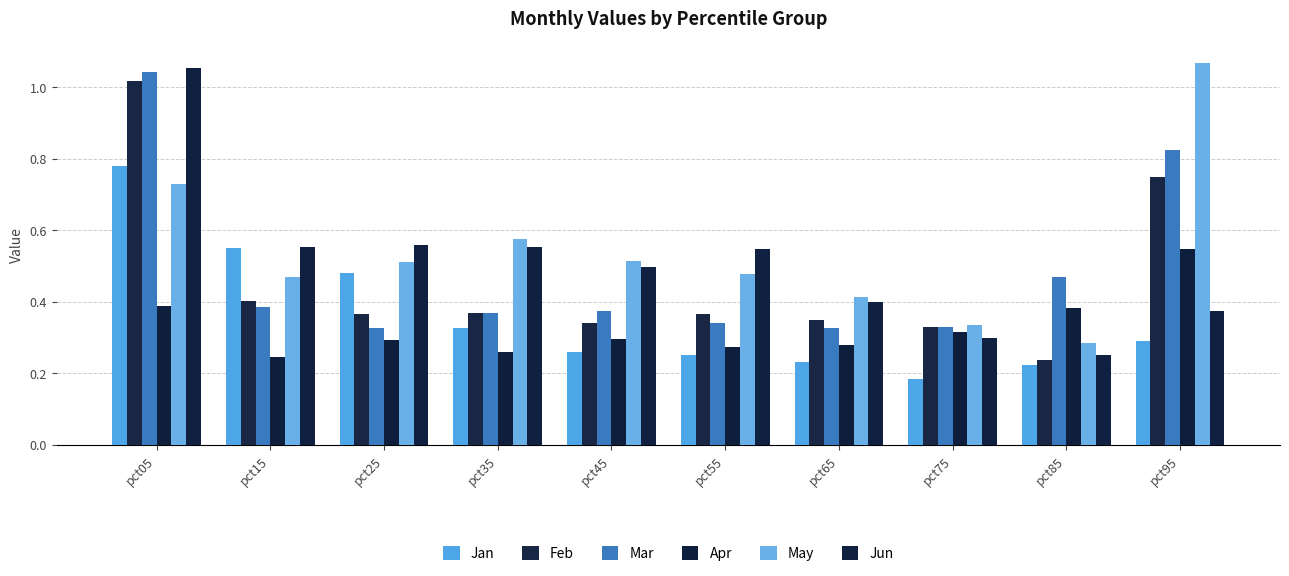

At pct35, list the series in order from smallest to largest.

Apr, Jan, Mar, Feb, Jun, May